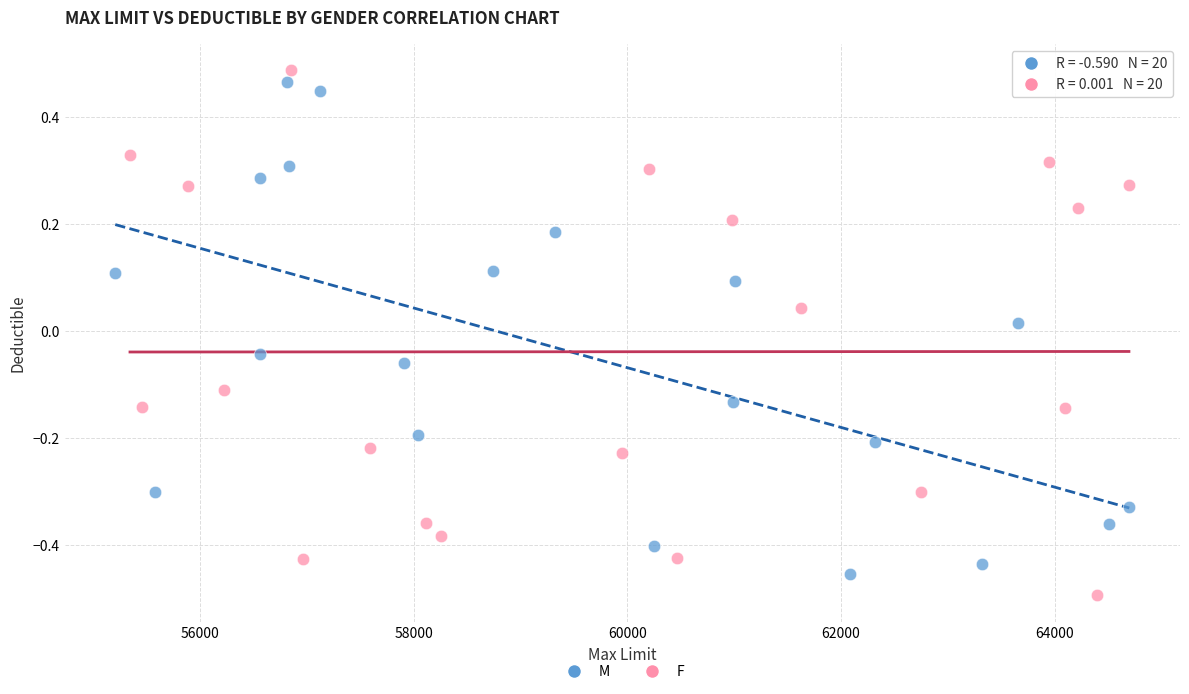

Which series has the widest spread of Y values?

F